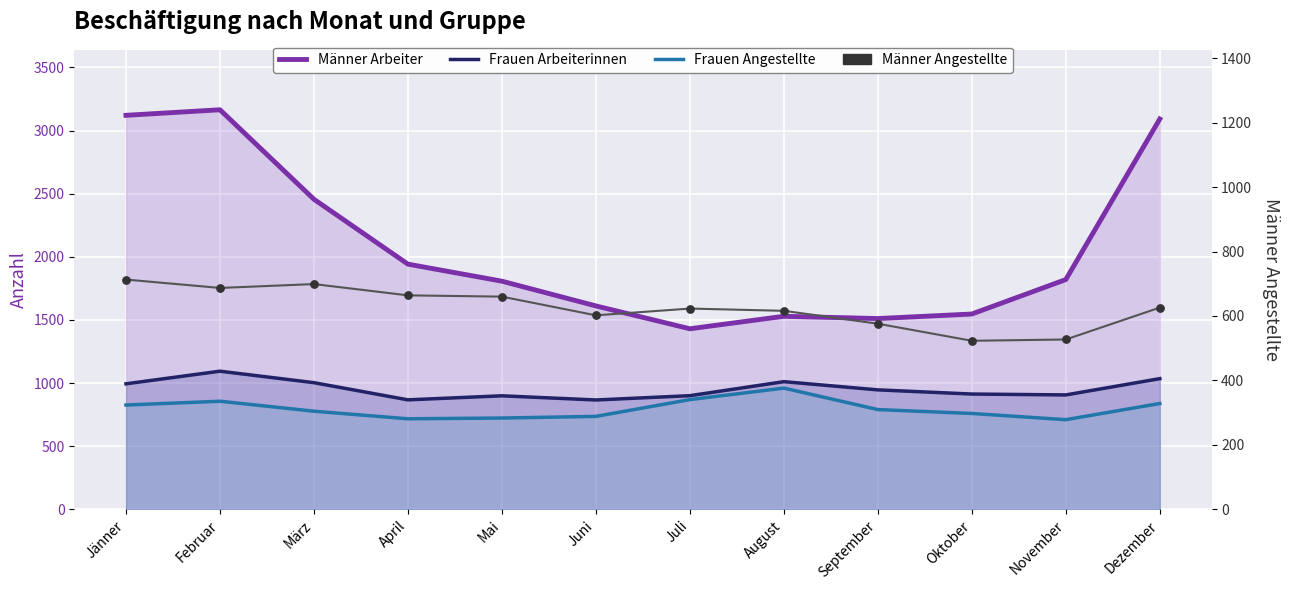

What are all the series names shown in the legend?

Männer Arbeiter, Frauen Arbeiterinnen, Frauen Angestellte, Männer Angestellte